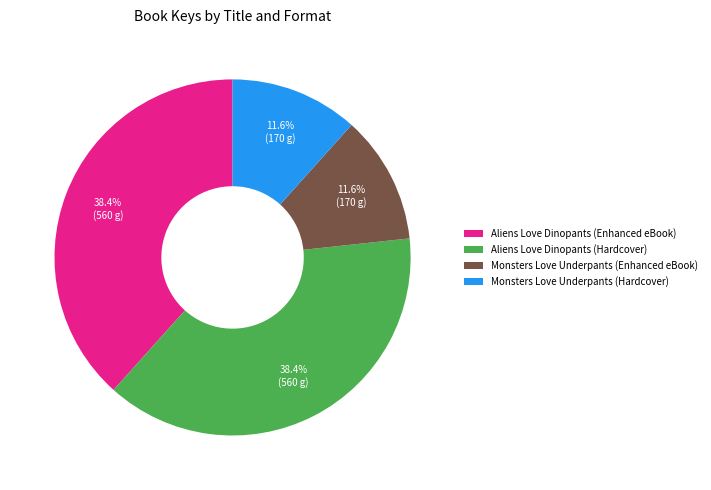

Between Monsters Love Underpants (Enhanced eBook) and Aliens Love Dinopants (Hardcover), which is larger?

Aliens Love Dinopants (Hardcover)